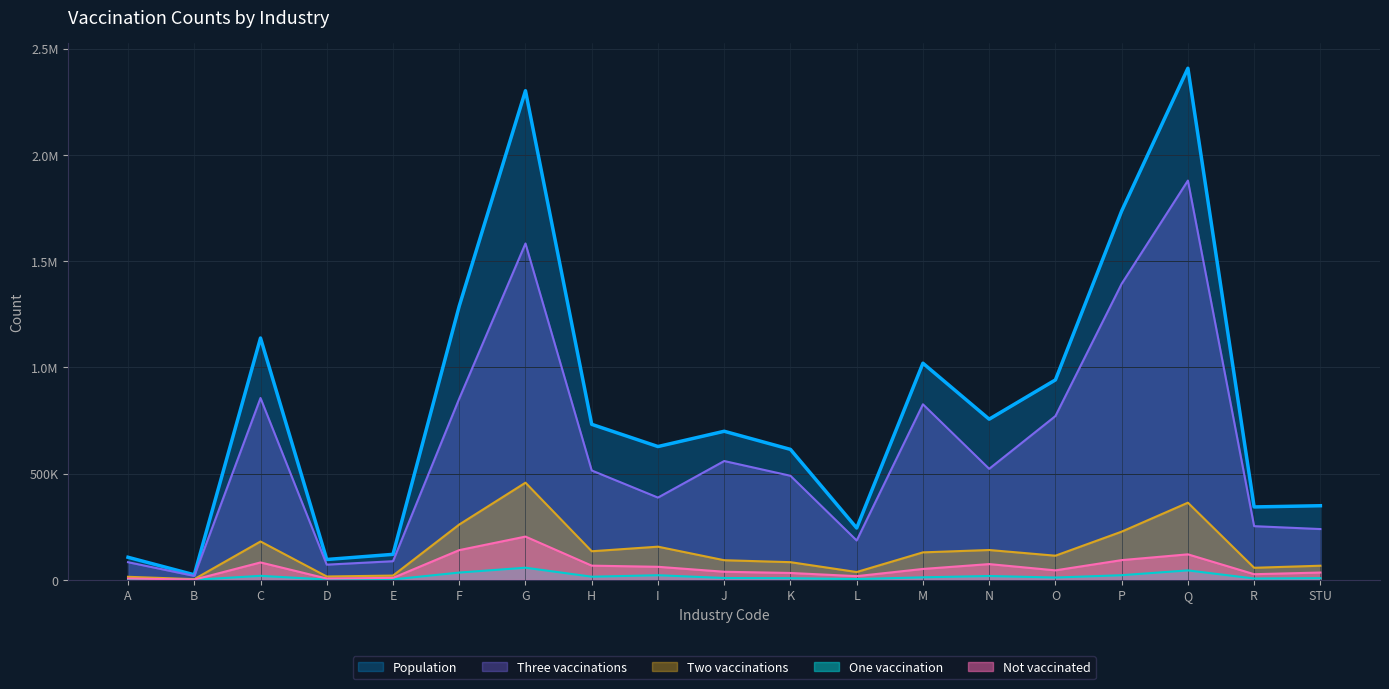

True or false: Three vaccinations and Two vaccinations cross at least once.

False